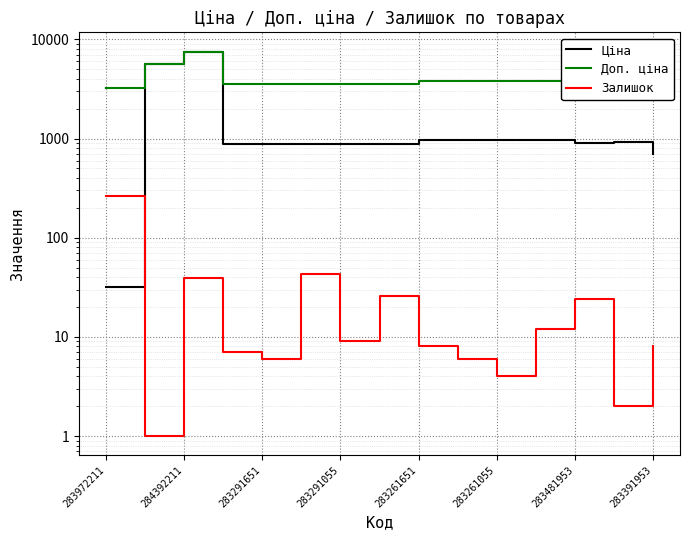

Reading left to right, transcribe all the data shown in this chart.

Ціна: 32.0	5636.0	7545.9	889.9	889.9	889.9	889.9	889.9	957.1	957.1	957.1	957.1	904.3	928.3	700.4
Доп. ціна: 3205.0	5636.0	7545.9	3559.7	3559.7	3559.7	3559.7	3559.7	3828.4	3828.4	3828.4	3828.4	5425.9	5569.9	7004.3
Залишок: 264.0	1.0	39.0	7.0	6.0	43.0	9.0	26.0	8.0	6.0	4.0	12.0	24.0	2.0	8.0